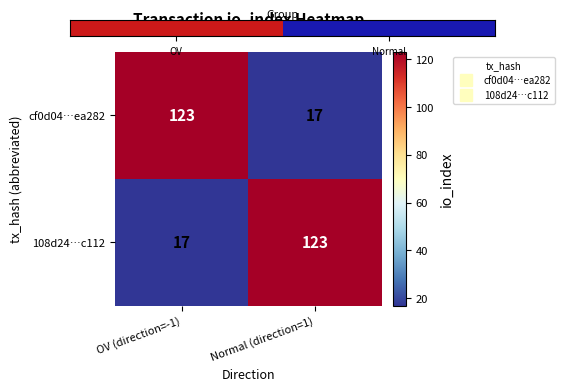

Rank the series at OV (direction=-1) from lowest to highest value.

108d24…c112, cf0d04…ea282